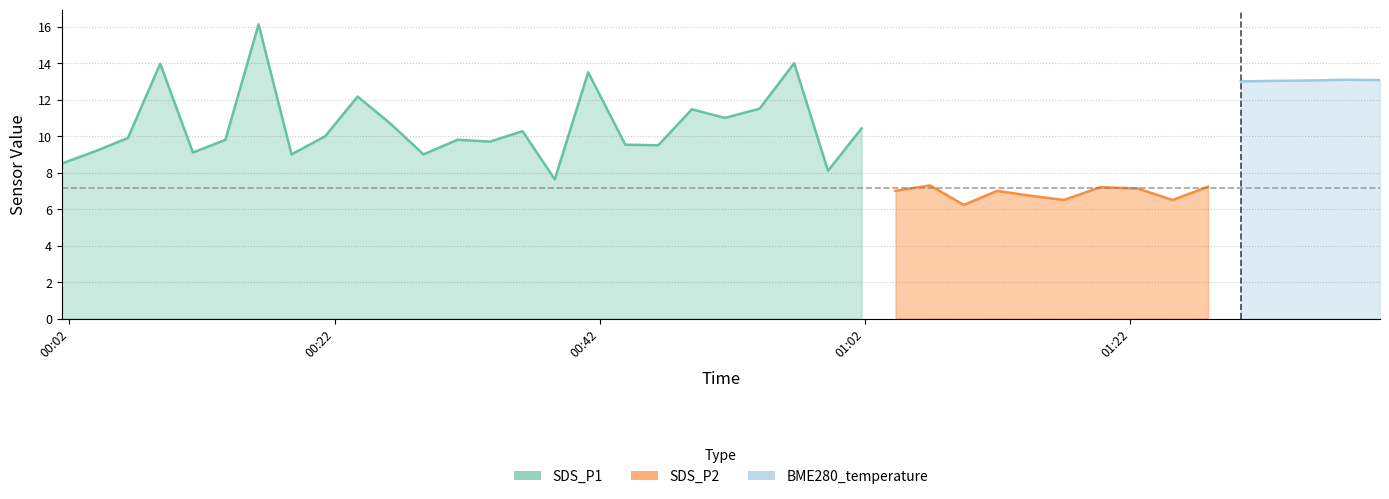

Between 2022/10/05 00:03:57 and 2022/10/05 00:59:12, which series saw the biggest shift?

SDS_P1